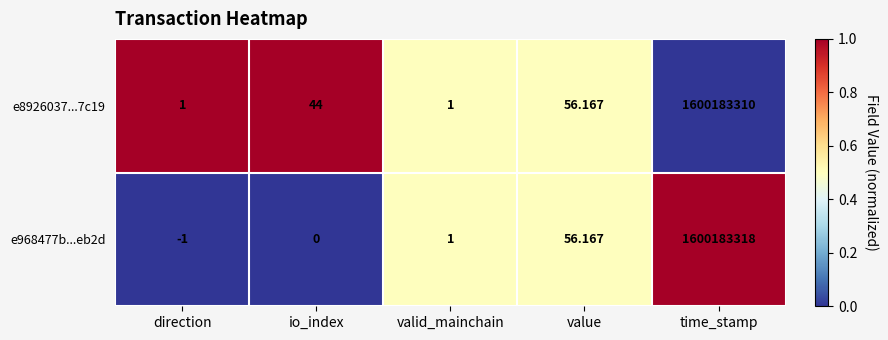

Is the value of e968477b...eb2d at valid_mainchain greater than the value of e8926037...7c19 at io_index?

No